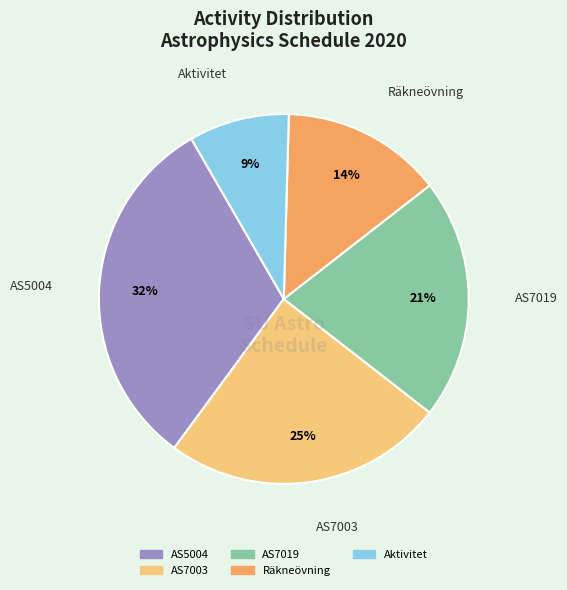

Rank the categories by value from highest to lowest.

AS5004, AS7003, AS7019, Räkneövning, Aktivitet